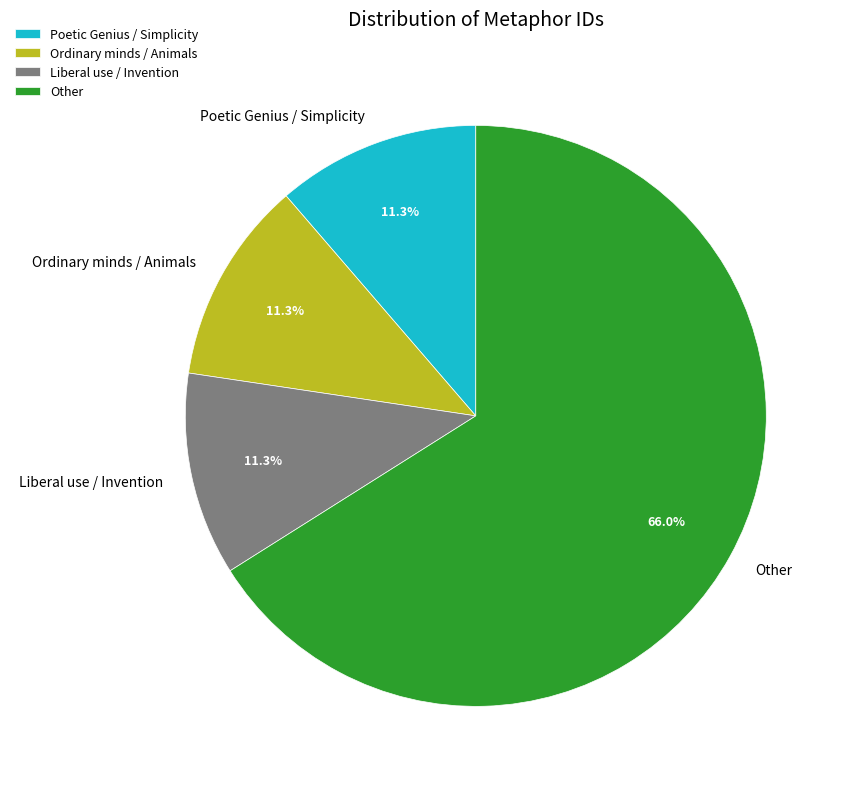

Combined, what portion of the pie is Poetic Genius / Simplicity and Other?

77.4%